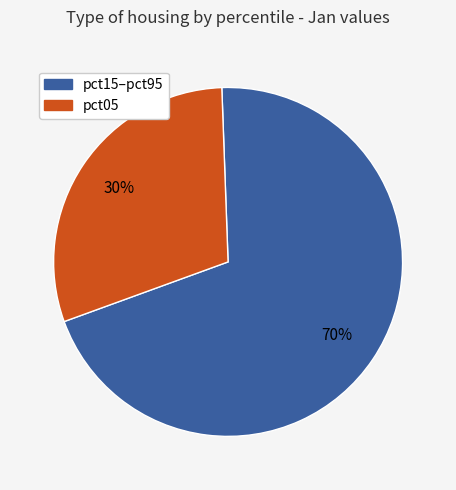

Does any single category account for the majority?

Yes